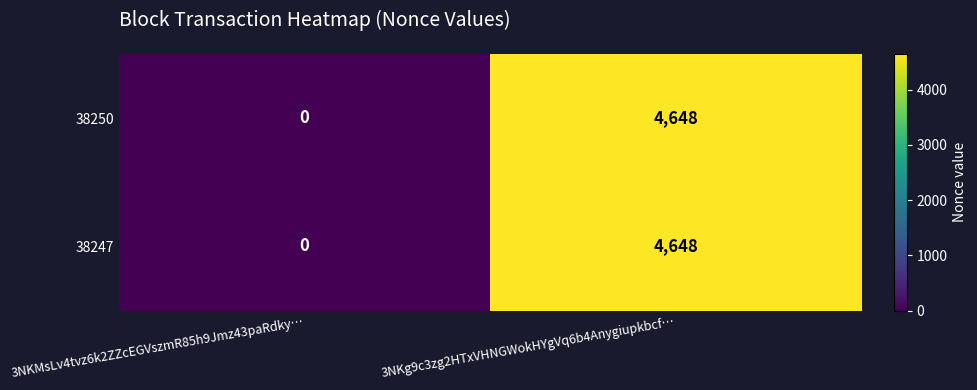

At which category is the sum across all series the highest?

3NKg9c3zg2HTxVHNGWokHYgVq6b4Anygiupkbcf…